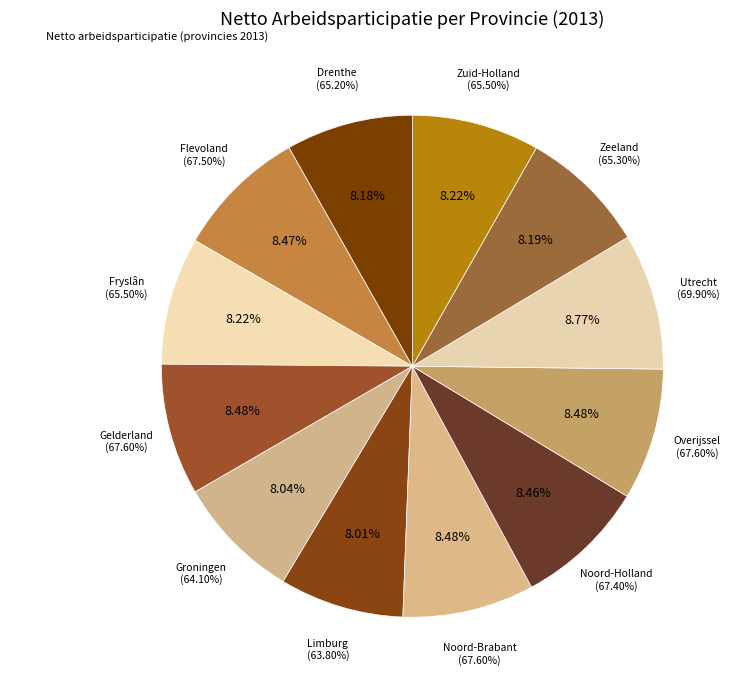

Is there a majority slice in this chart?

No